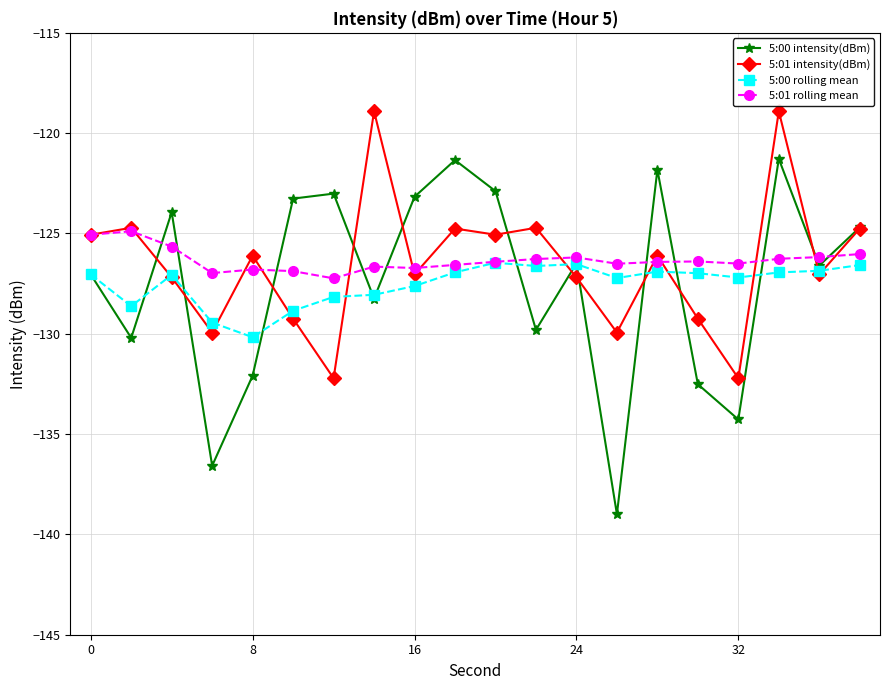

How many series are shown in this chart?

4